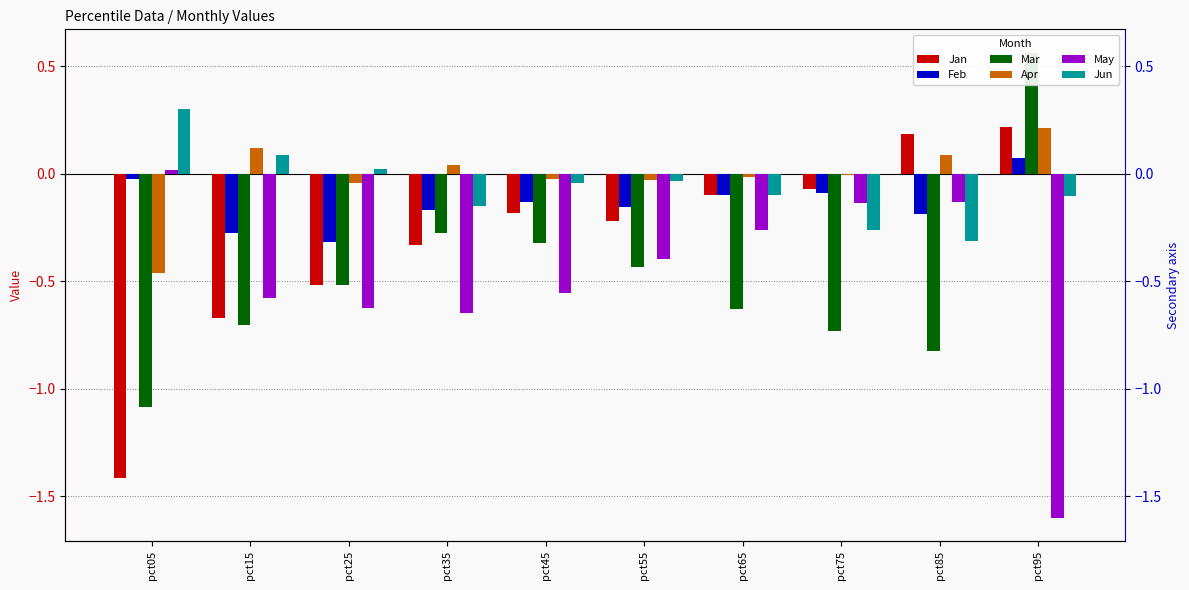

True or false: Jun has a value of -0.3 at pct85.

True